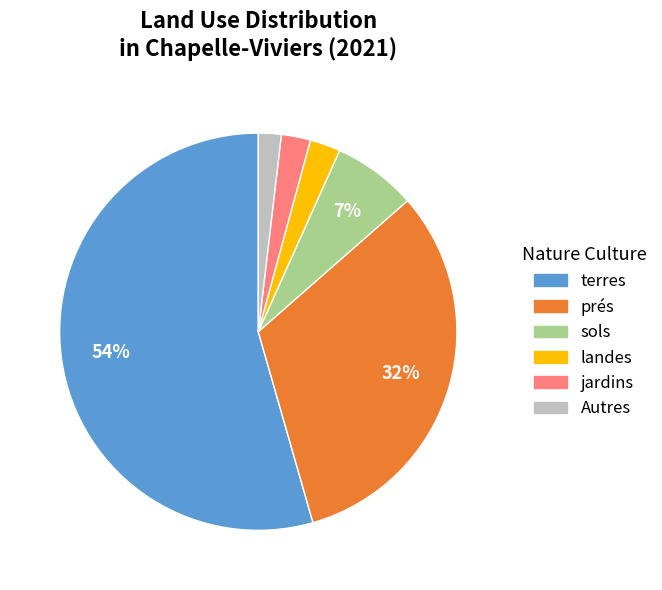

Does any single category account for the majority?

Yes